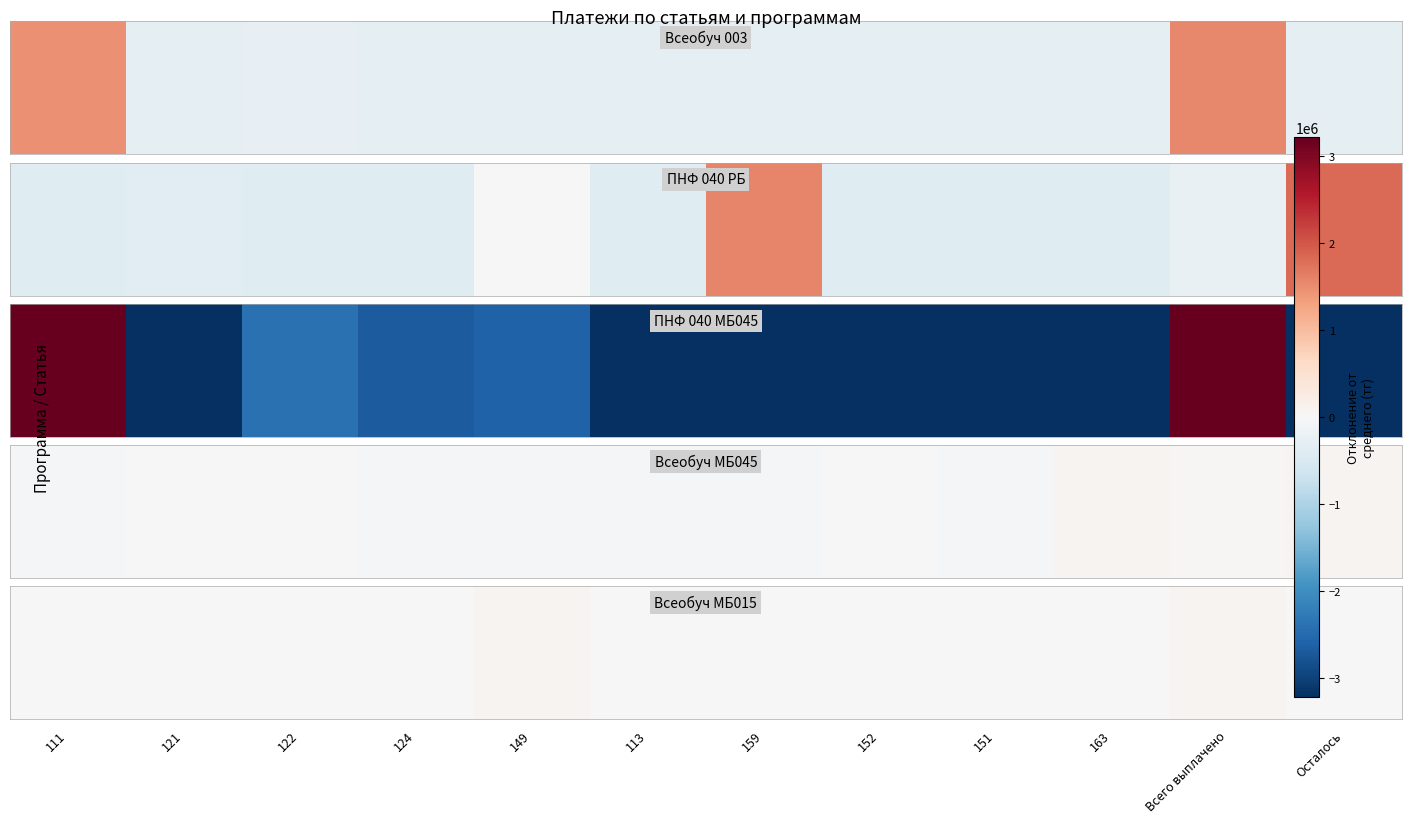

What is the difference between the maximum and second lowest values?

108000